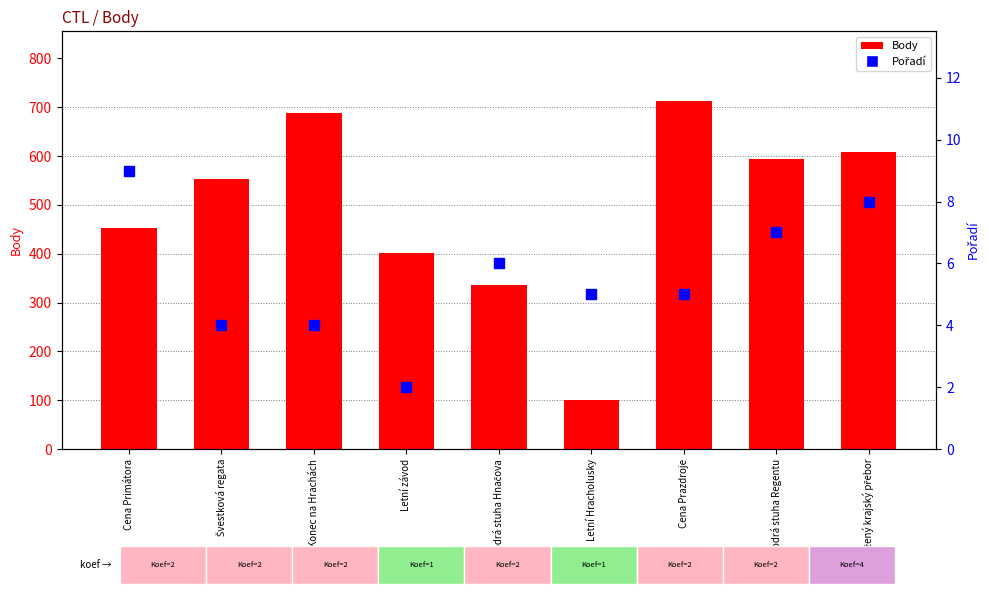

Which series reaches the minimum Y coordinate?

Pořadí